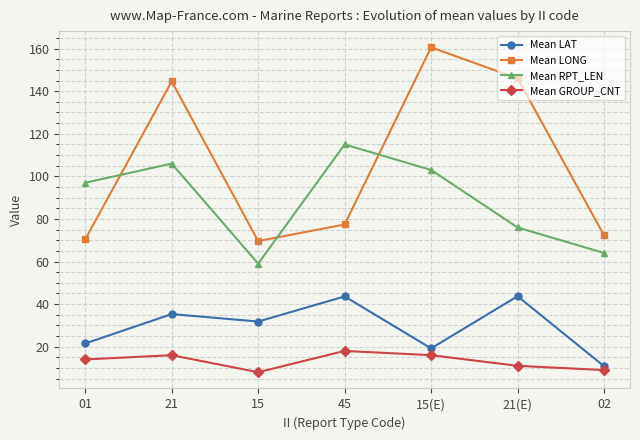

Which series has the largest range (max minus min)?

Mean LONG